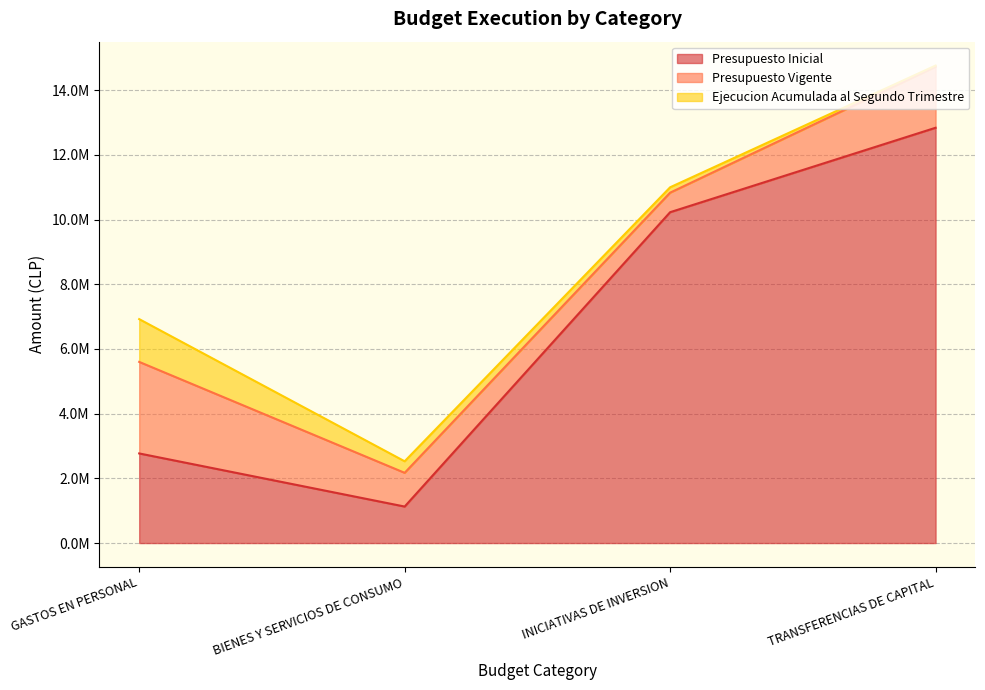

Is the value of Presupuesto Vigente at TRANSFERENCIAS DE CAPITAL greater than the value of Ejecucion Acumulada al Segundo Trimestre at GASTOS EN PERSONAL?

Yes